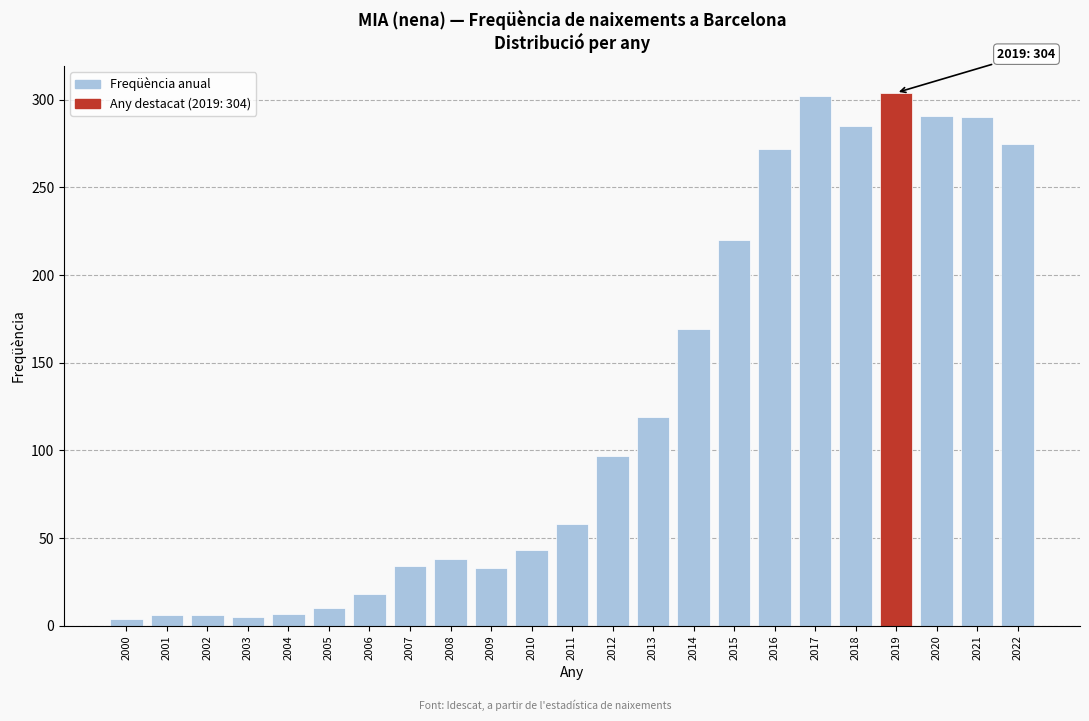

What is the ratio of the value at 2017 to the value at 2011?

5.2